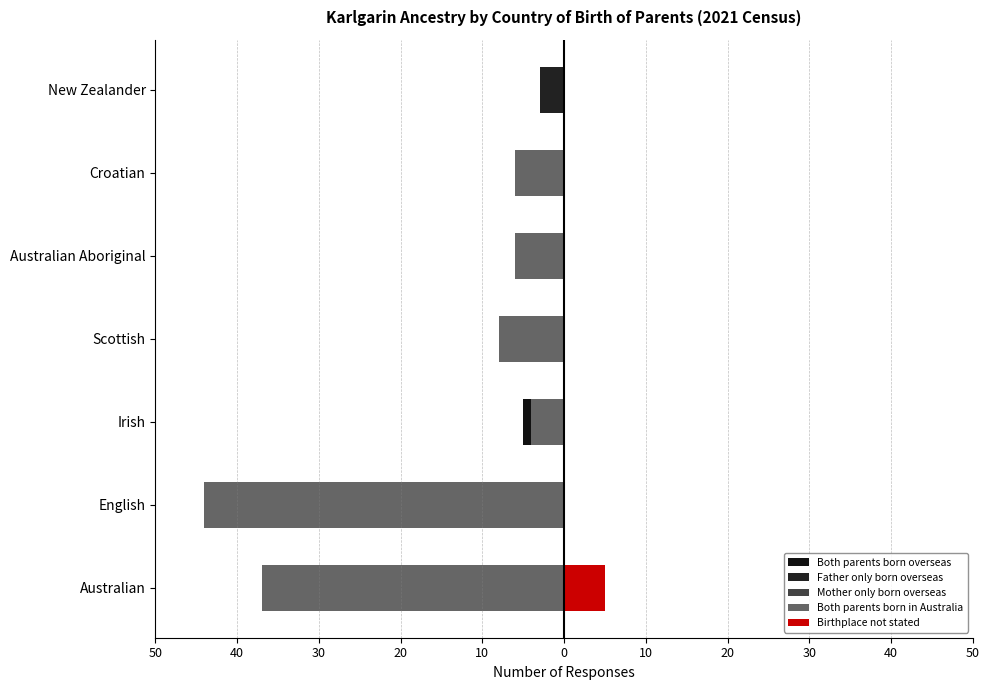

What are all the series names shown in the legend?

Both parents born overseas, Father only born overseas, Mother only born overseas, Both parents born in Australia, Birthplace not stated